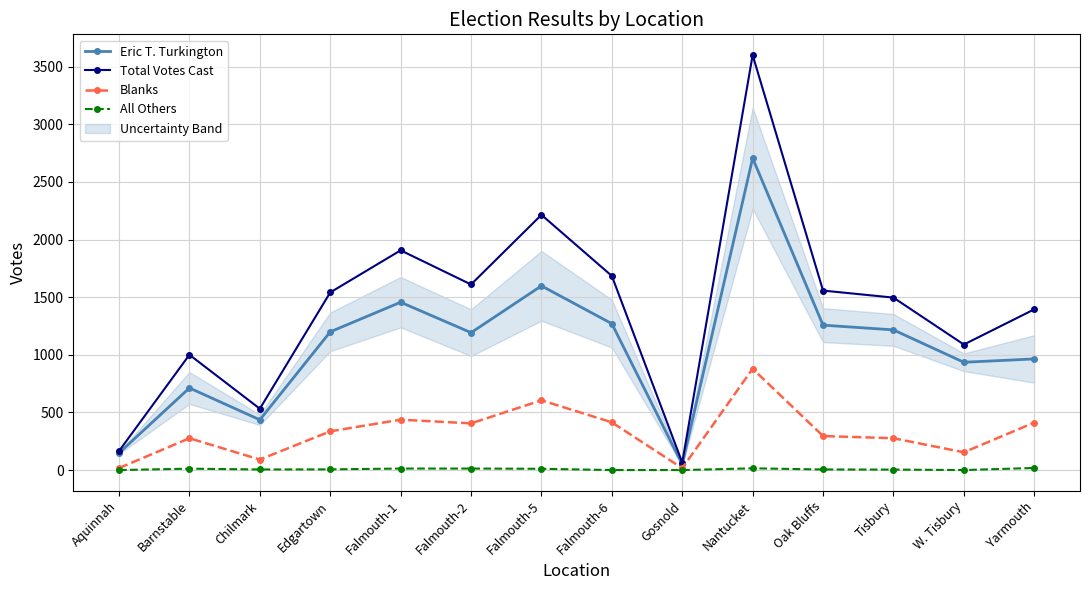

What is the total value across all series at Chilmark?

1064